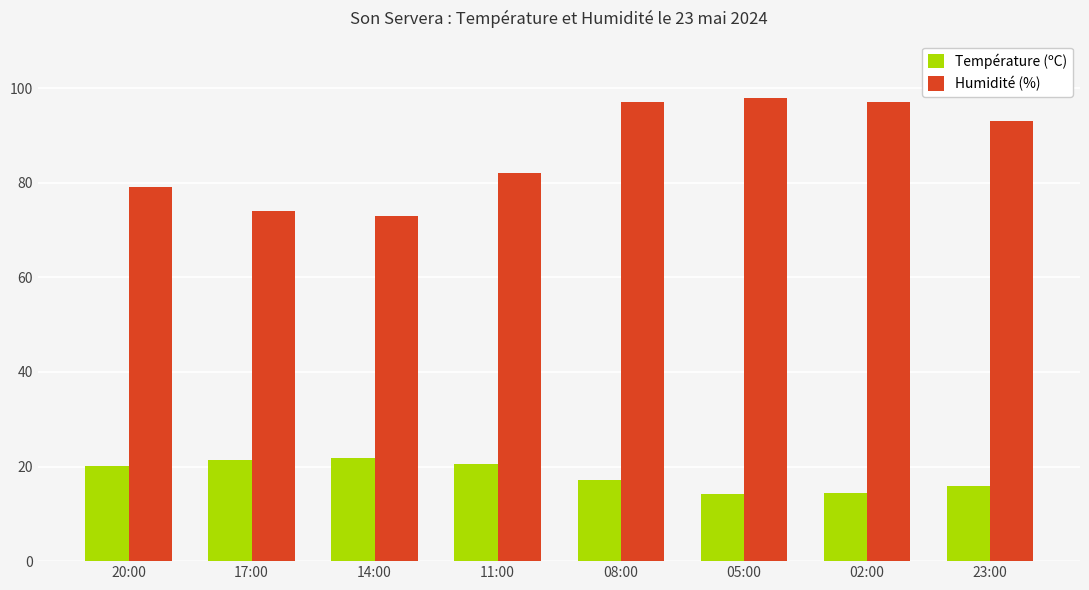

Which series has the largest range (max minus min)?

Humidité (%)